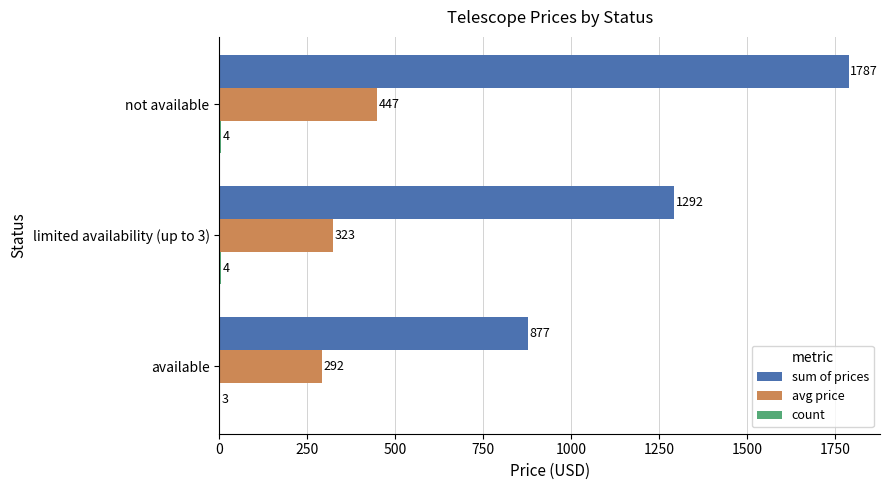

At which category is the sum across all series the highest?

not available